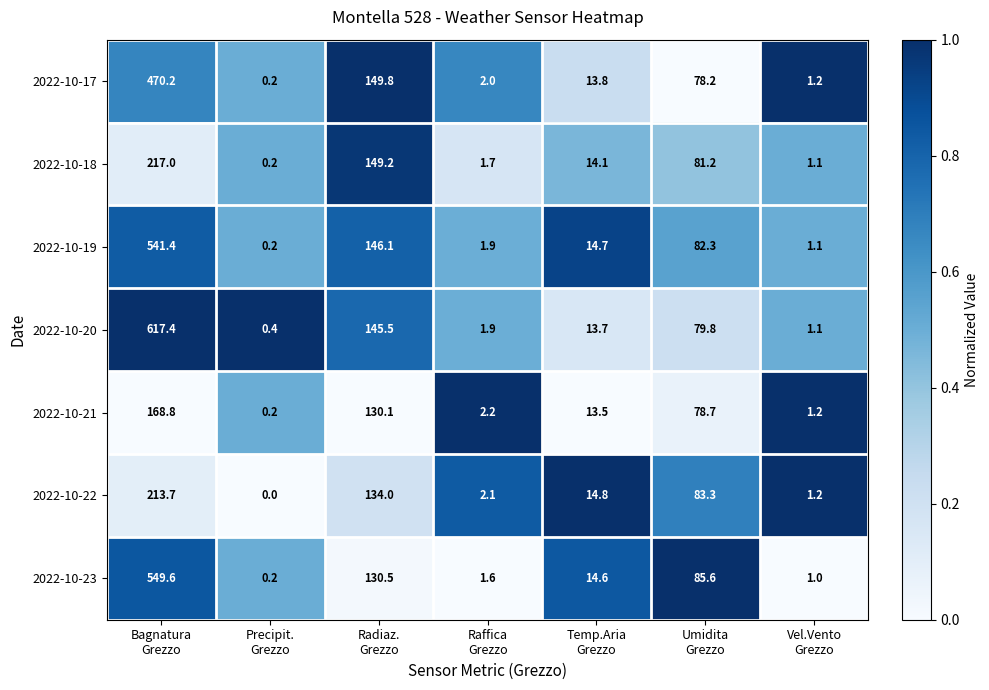

Which series has the largest total across all categories?

2022-10-20